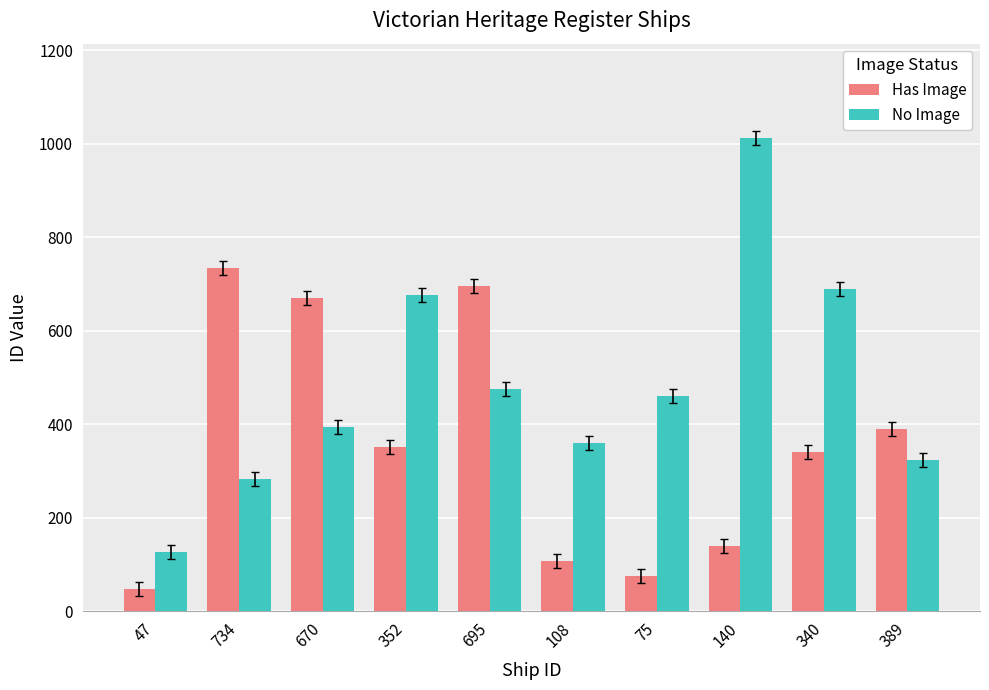

What is the total value across all series at 108?

468